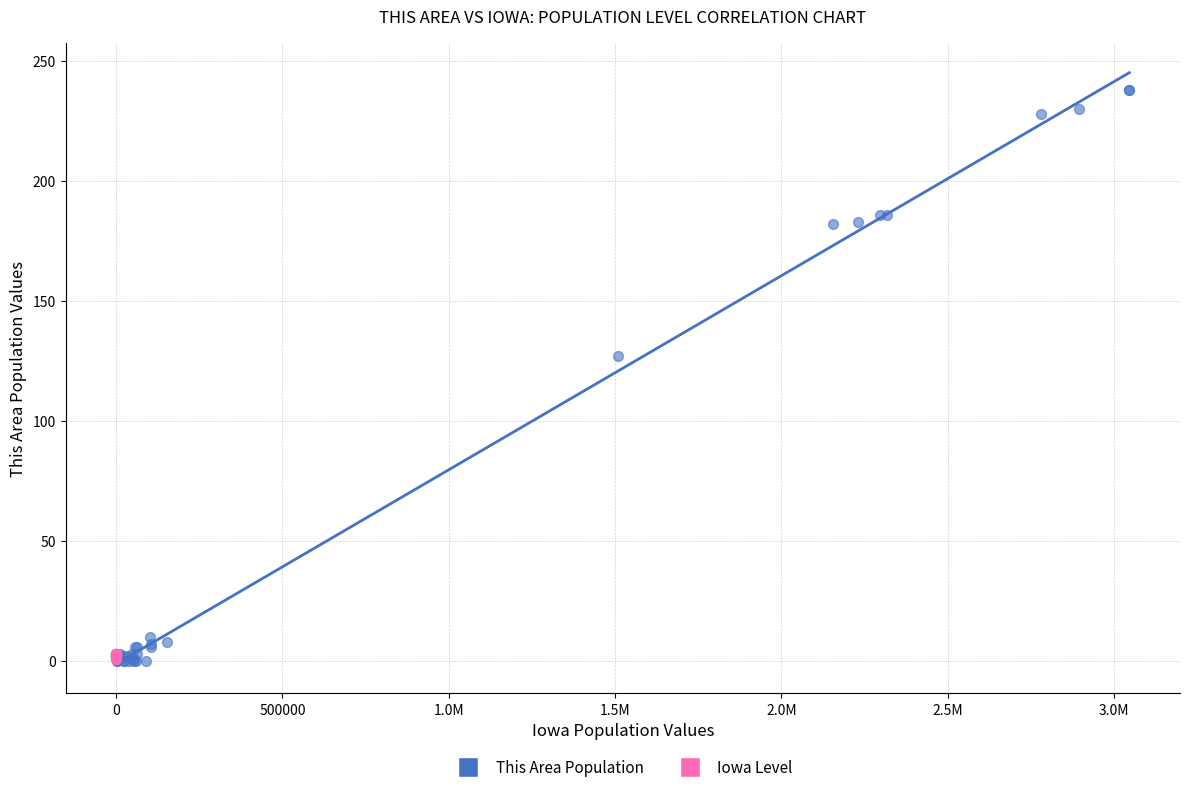

Which series reaches the maximum Y coordinate?

This Area Population